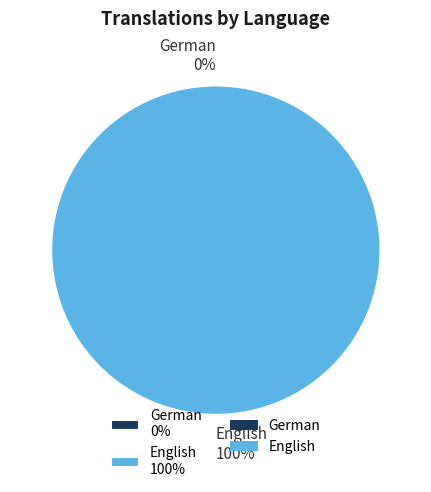

Do English and German together represent more than half of the pie?

Yes